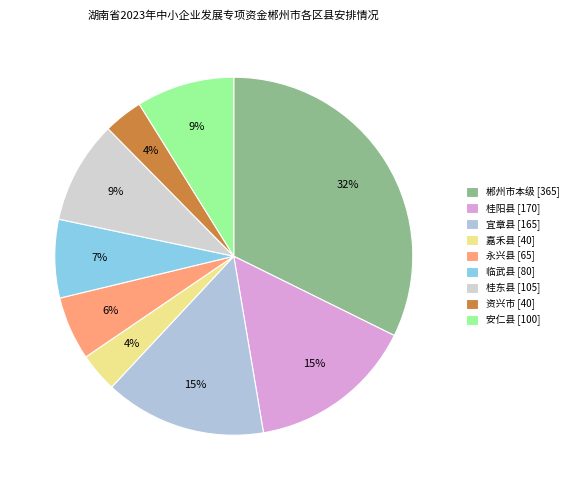

The 桂东县 slice represents 9% of the pie. True or false?

True